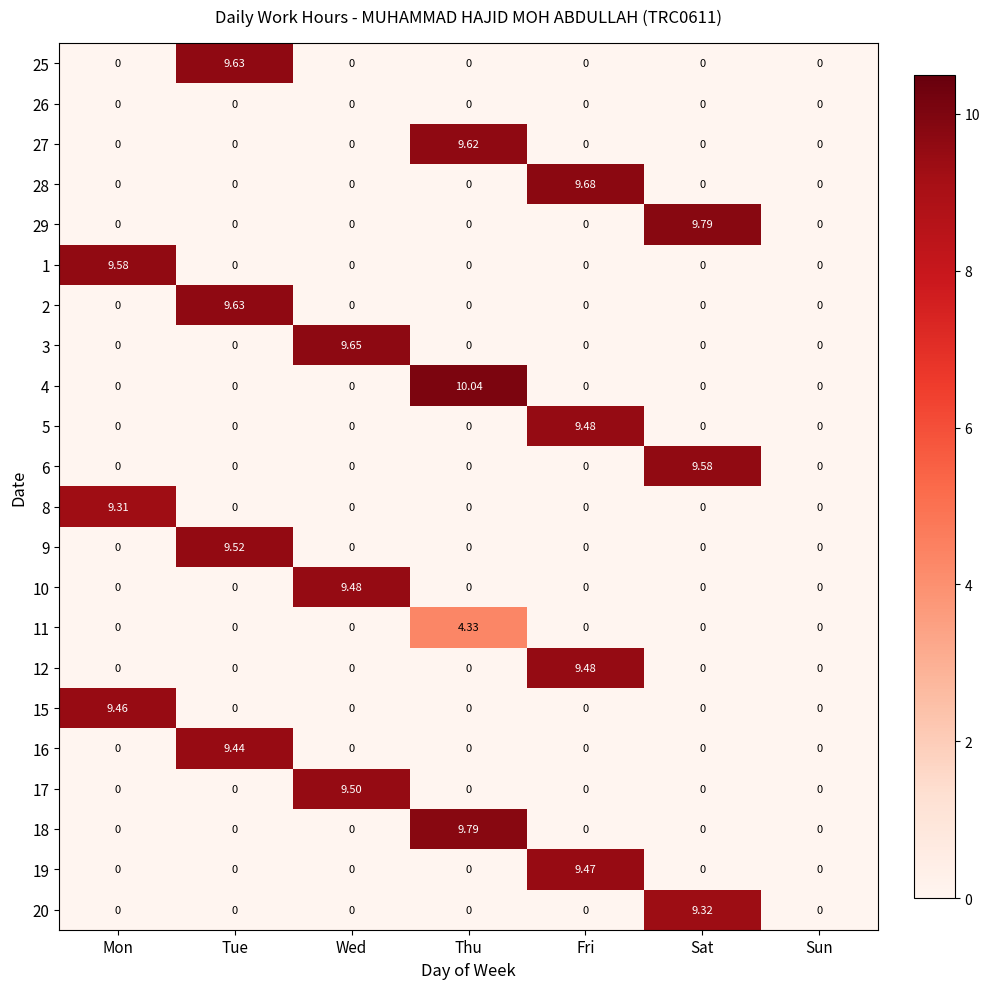

At which category is the sum across all series the highest?

Tue